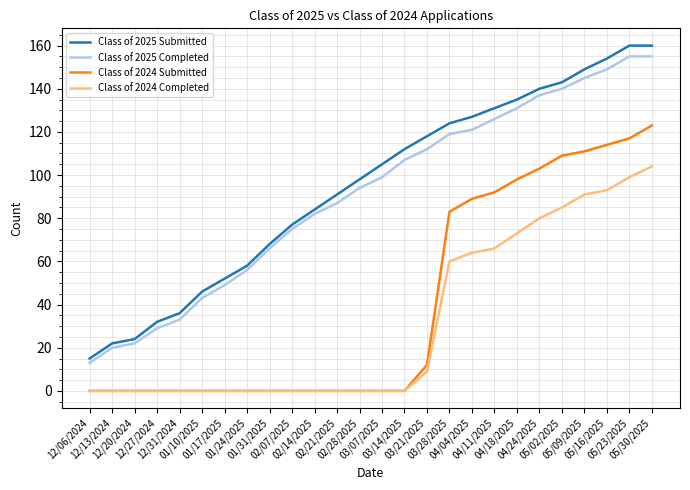

True or false: Class of 2024 Completed has a value of -49 at 01/17/2025.

False